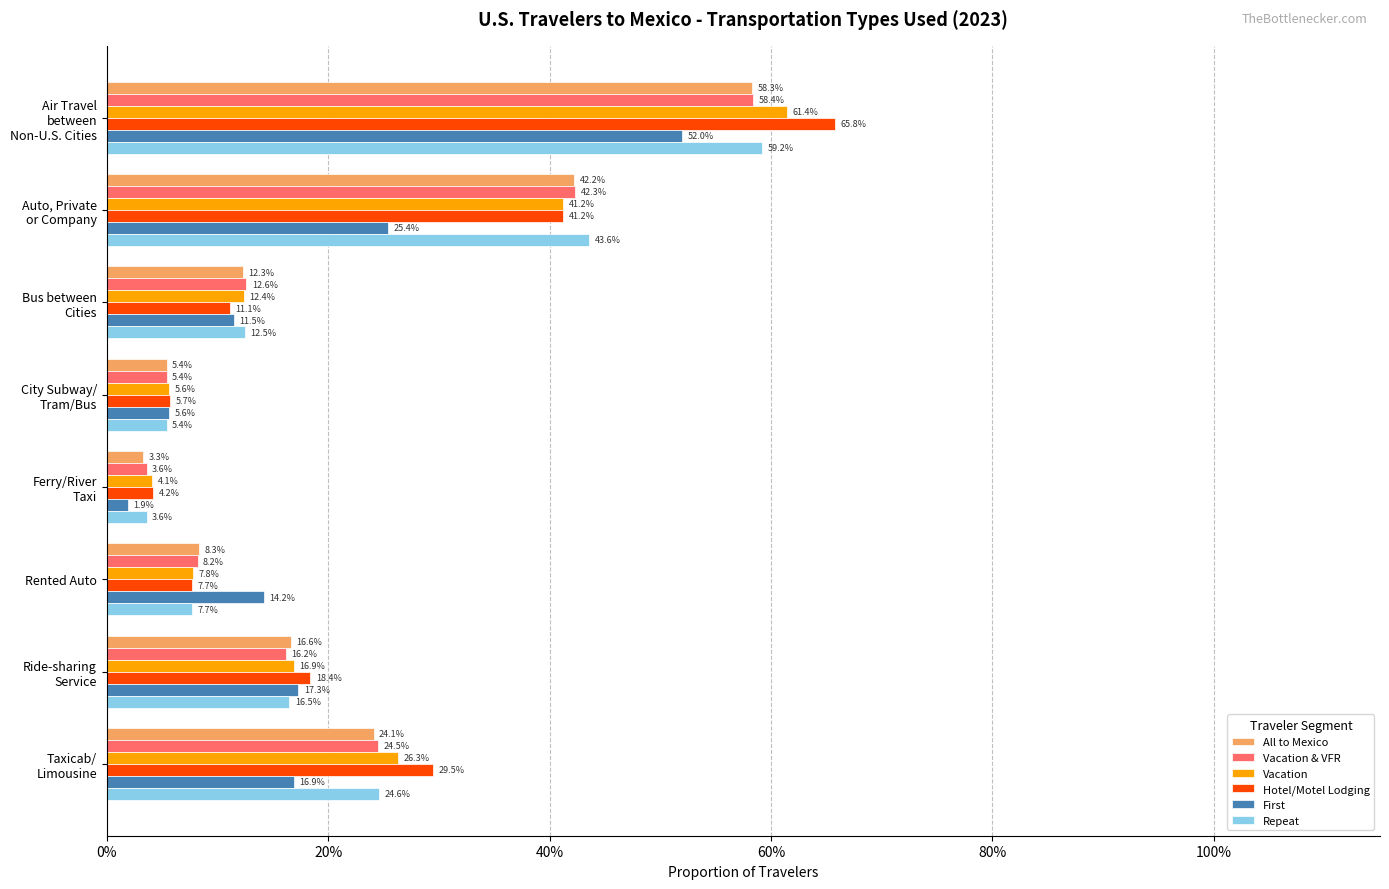

What are all the series names shown in the legend?

All to Mexico, Vacation & VFR, Vacation, Hotel/Motel Lodging, First, Repeat